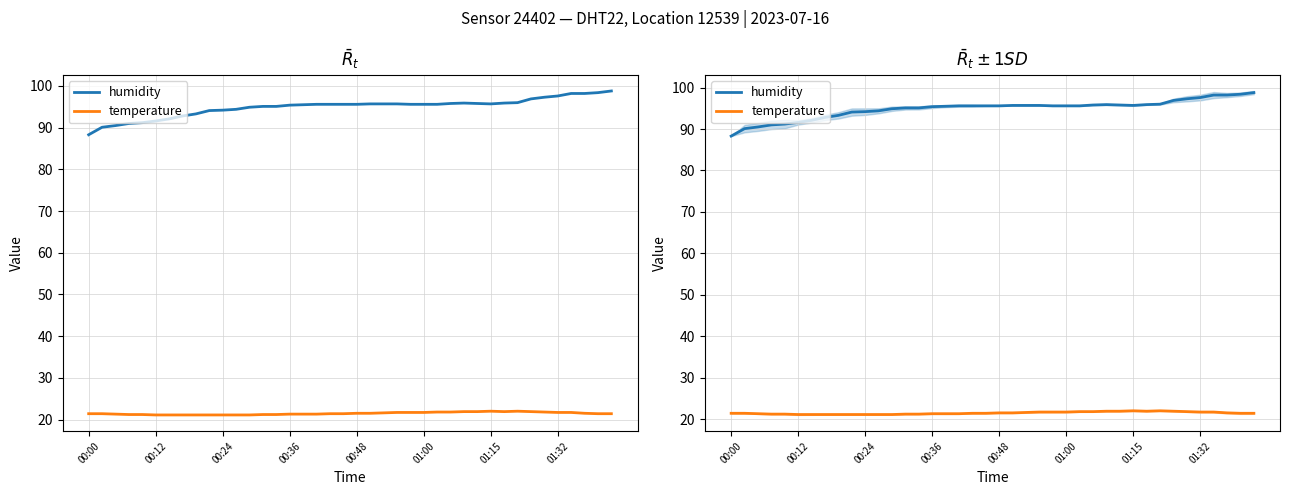

At how many categories does at least one series exceed 76?

40